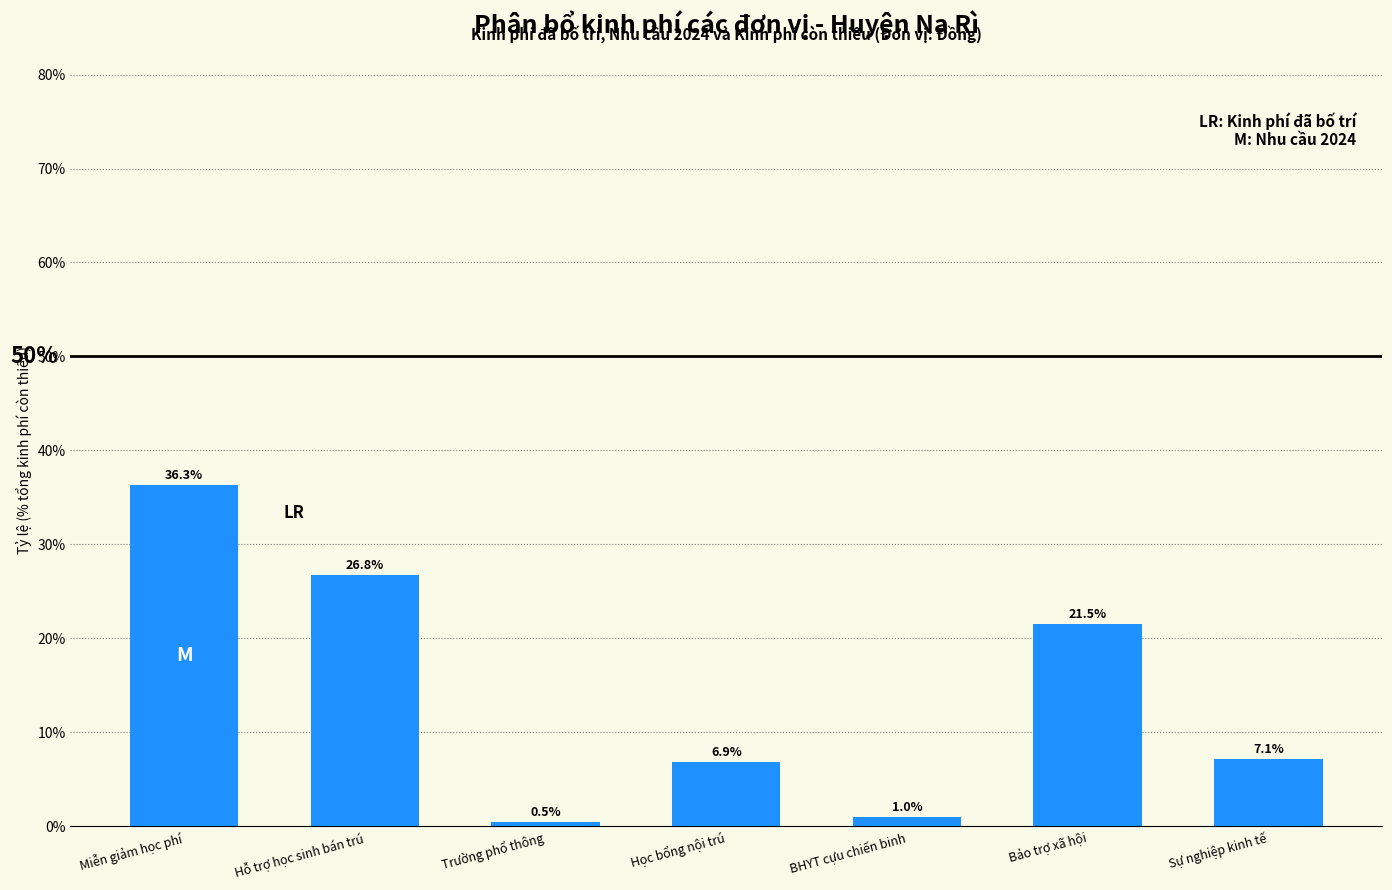

Reading left to right, list all the values displayed in this chart.

Miễn giảm học phí=36.3	Hỗ trợ học sinh bán trú=26.8	Trường phổ thông=0.5	Học bổng nội trú=6.9	BHYT cựu chiến binh=1.0	Bảo trợ xã hội=21.5	Sự nghiệp kinh tế=7.1